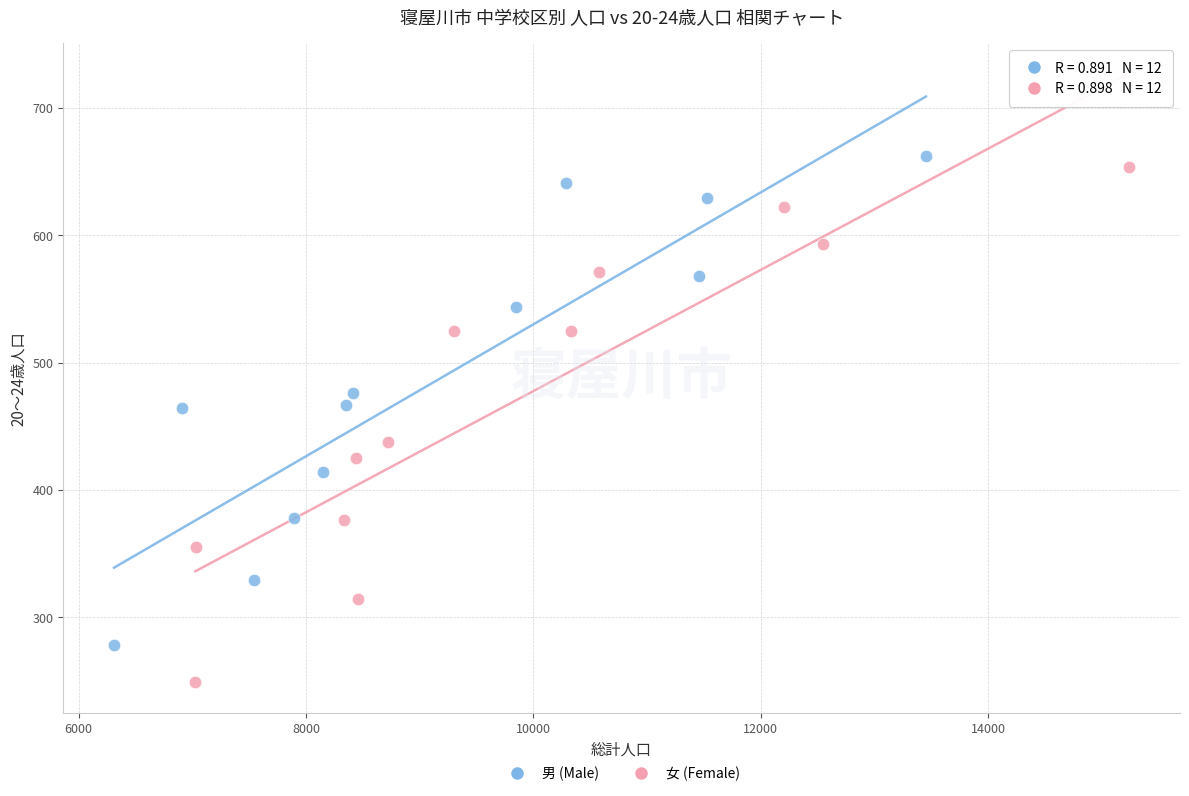

Which series has the widest spread of Y values?

女 (Female)